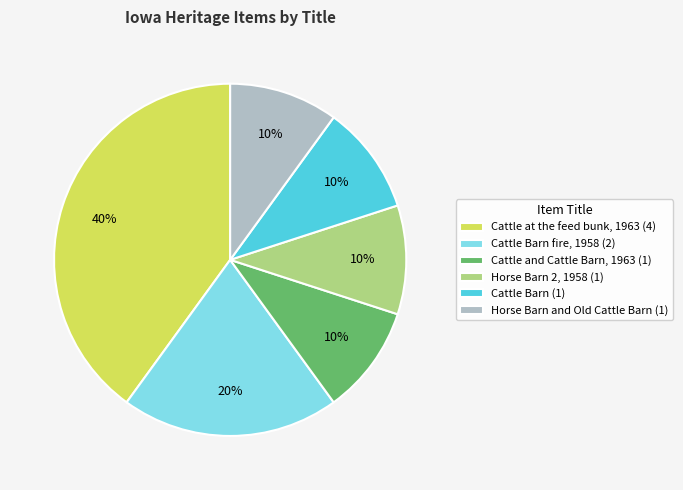

To the nearest percent, what portion does Horse Barn and Old Cattle Barn (1) represent?

10%